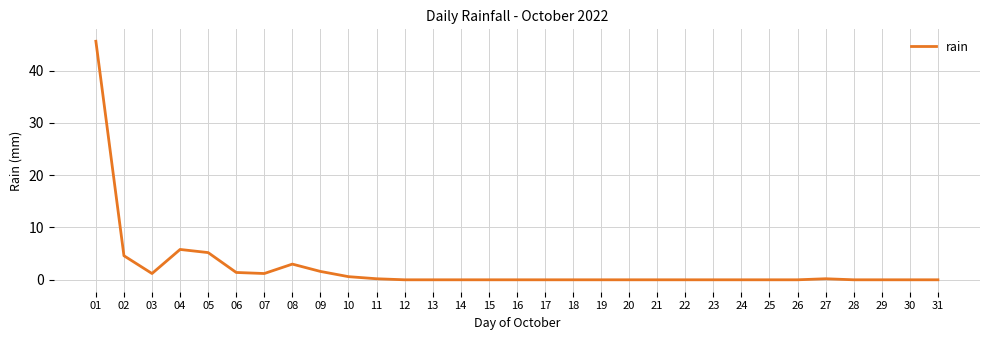

Between 08 and 16, which is larger?

08